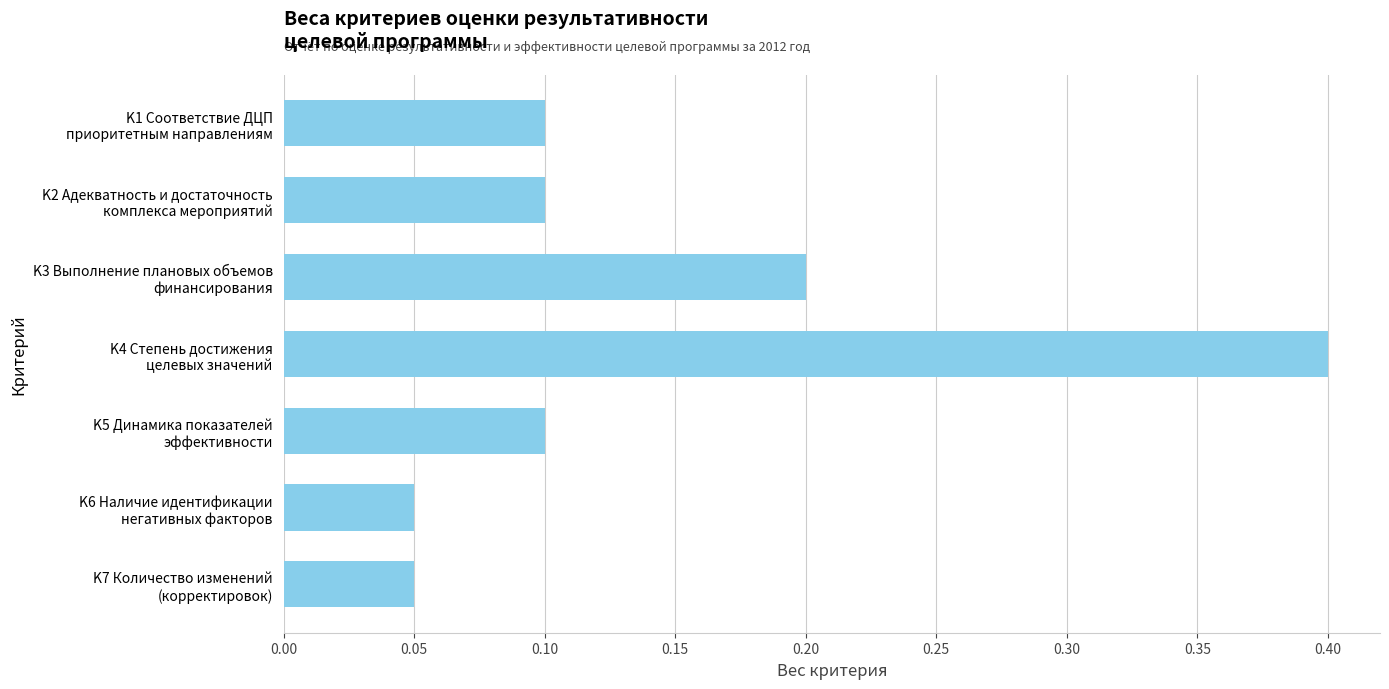

Count the values in the range 0 to 1.

7